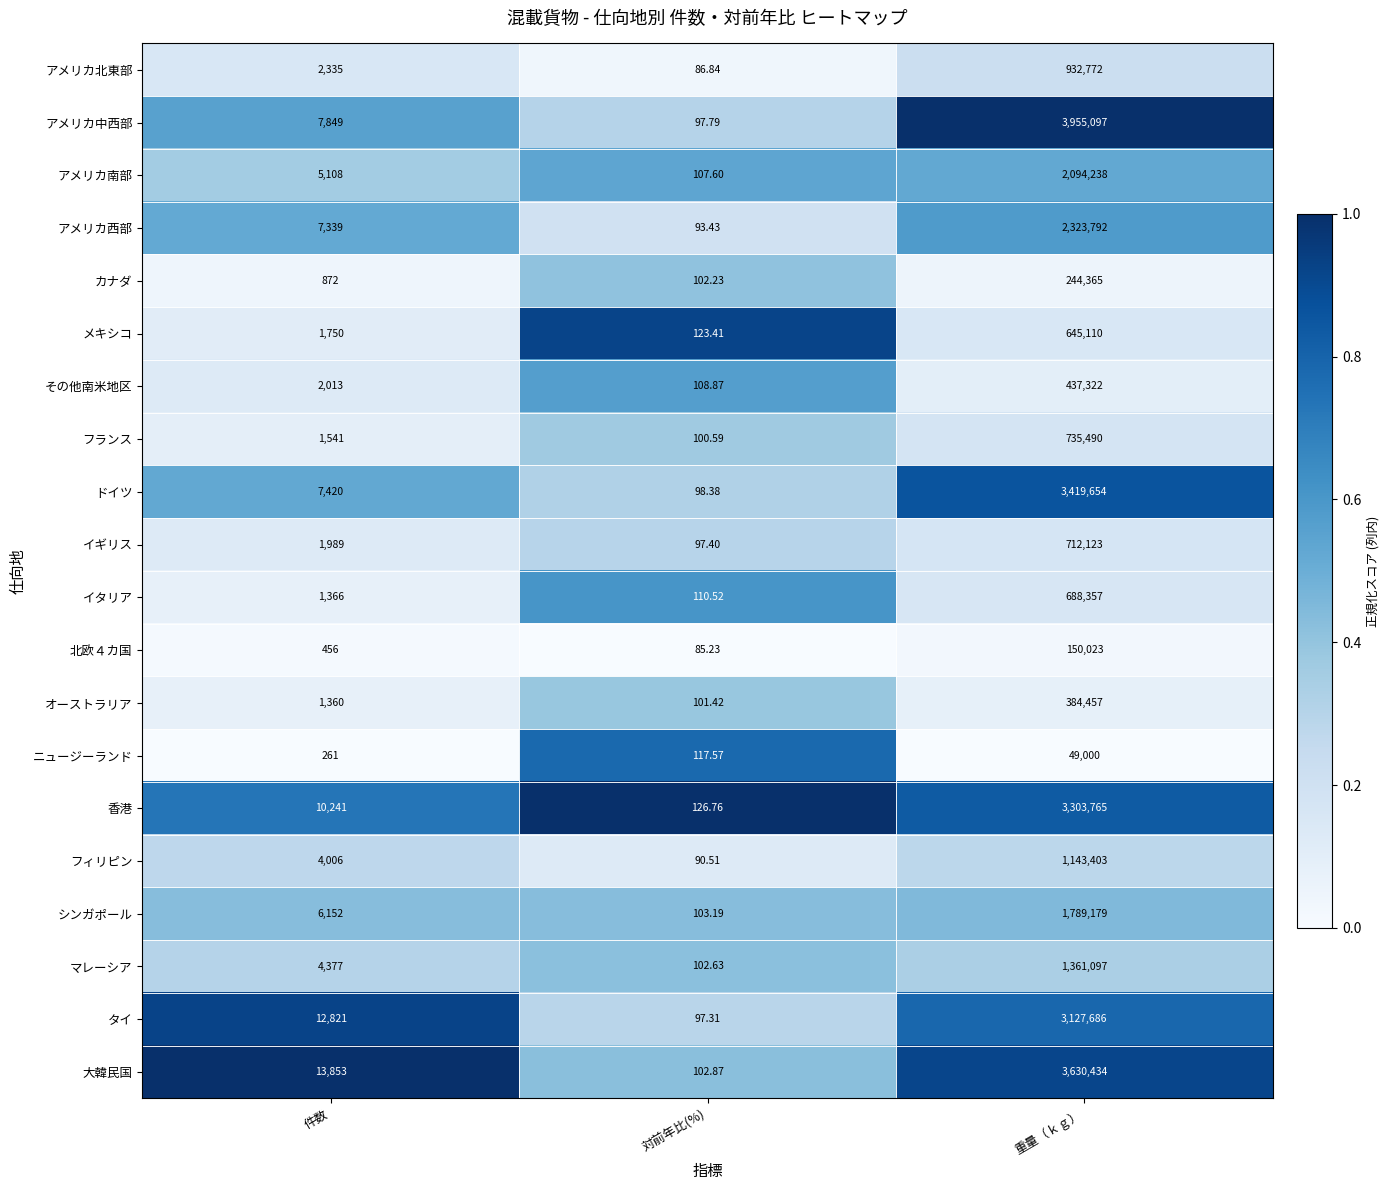

Between 件数 and 重量（ｋｇ）, which series saw the biggest shift?

アメリカ中西部